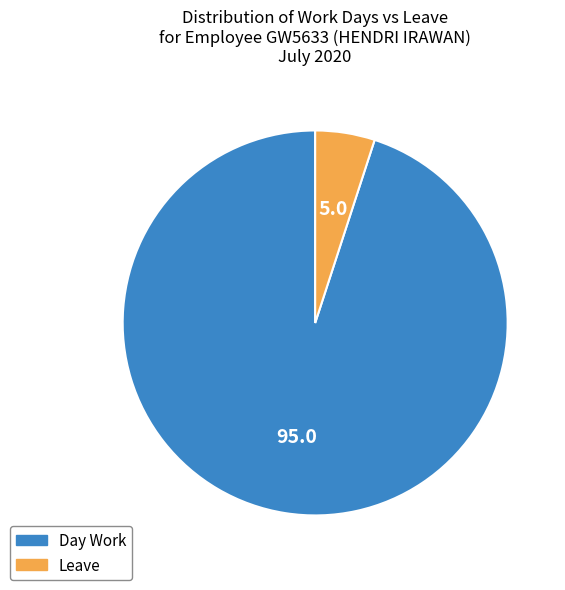

True or false: Day Work accounts for 95% of the total.

True